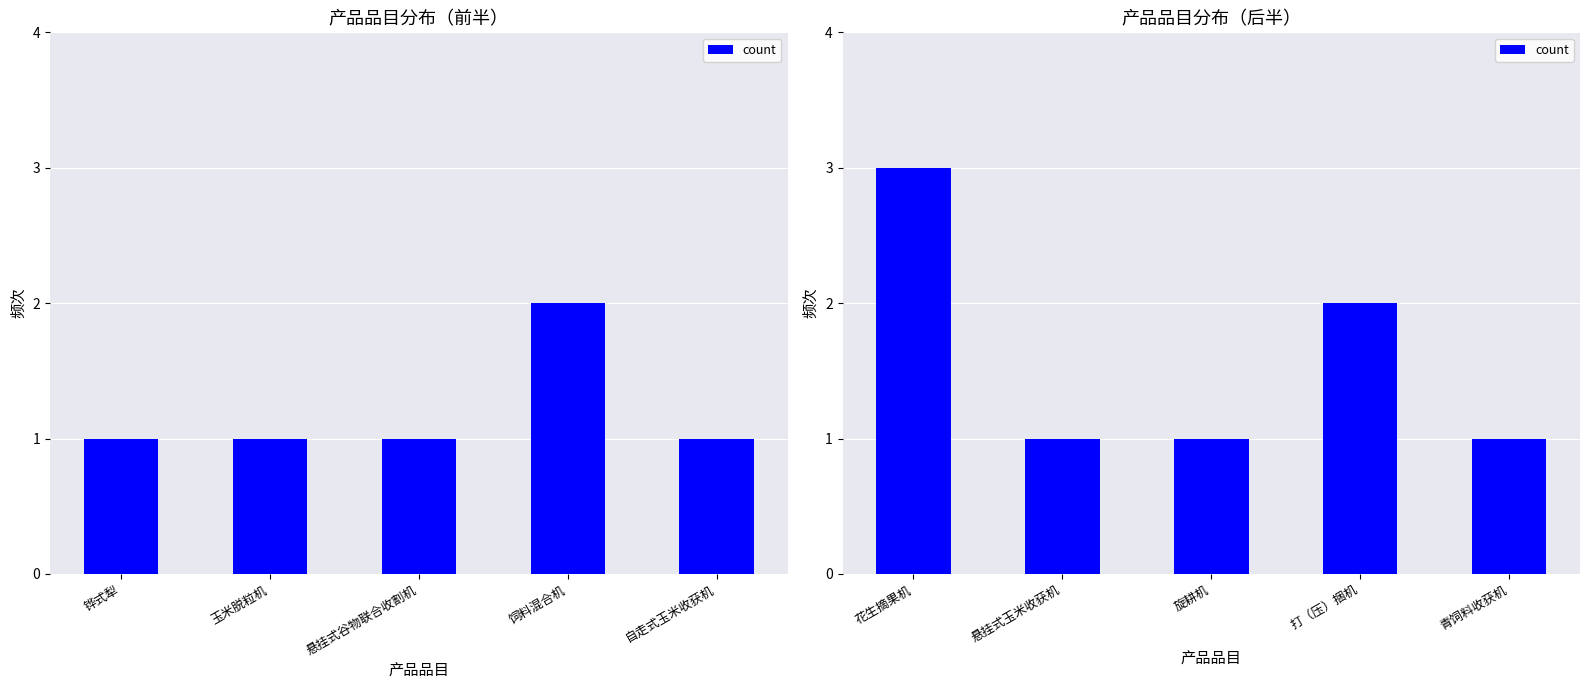

What position from the right is 花生摘果机?

5